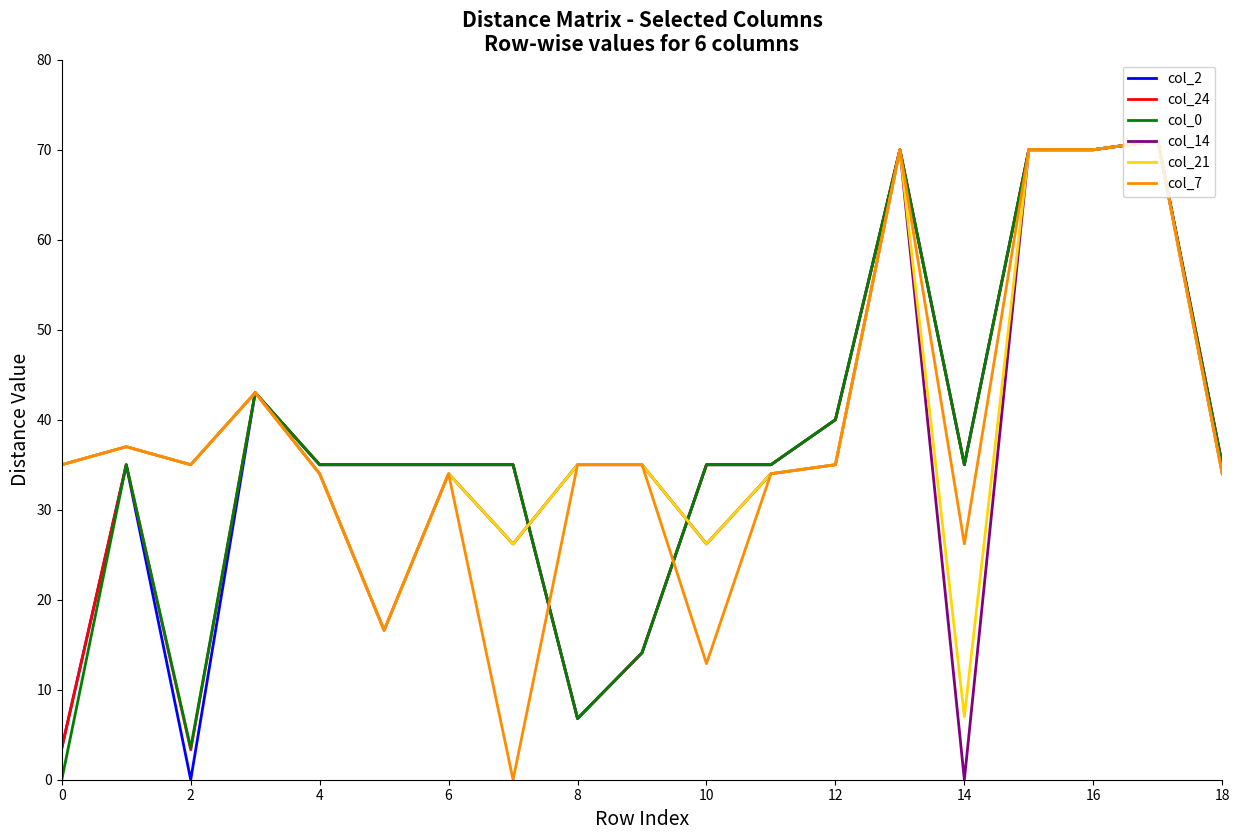

What is the total value across all series at 6?

207.0